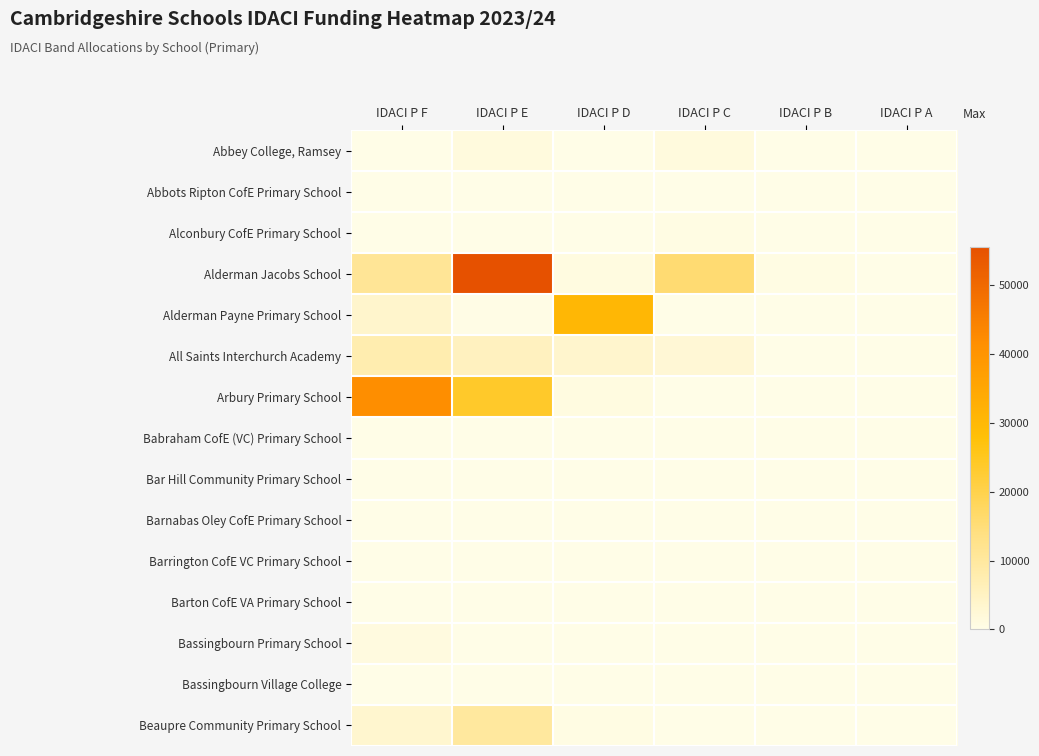

Count the number of categories in the chart.

6